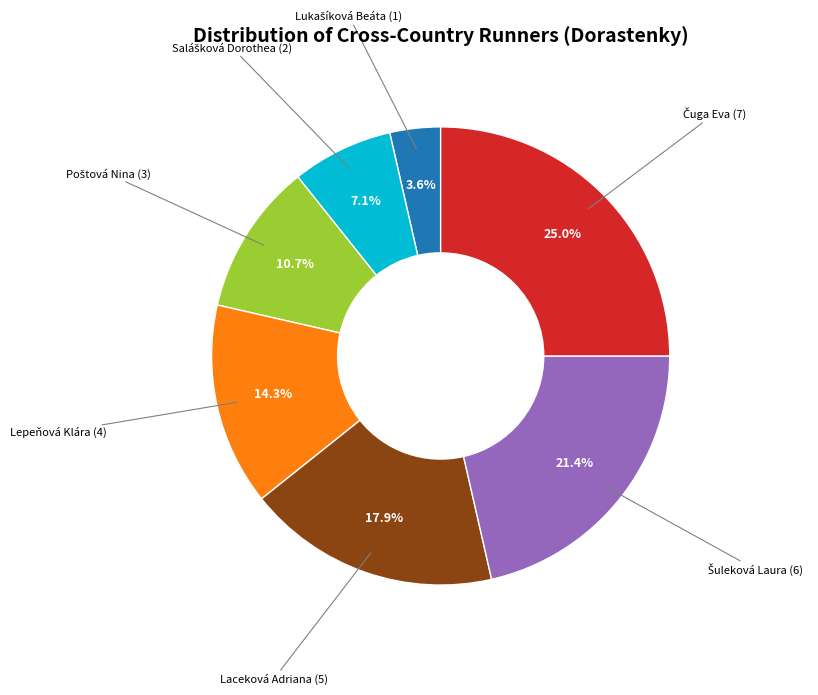

Is there a majority slice in this chart?

No